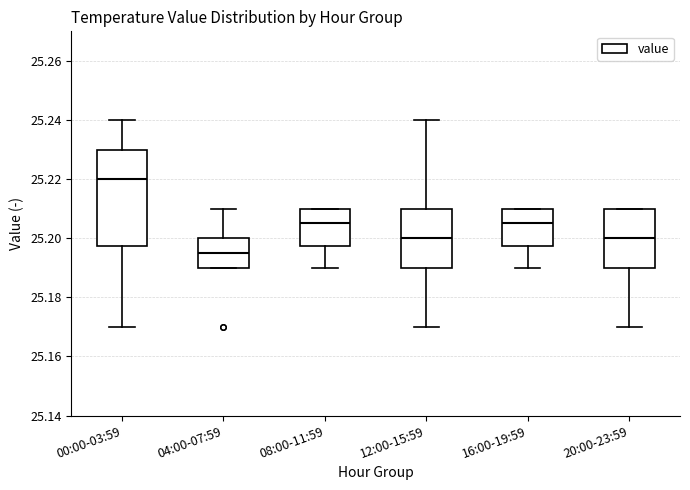

Which box has the lowest median line?

04:00-07:59